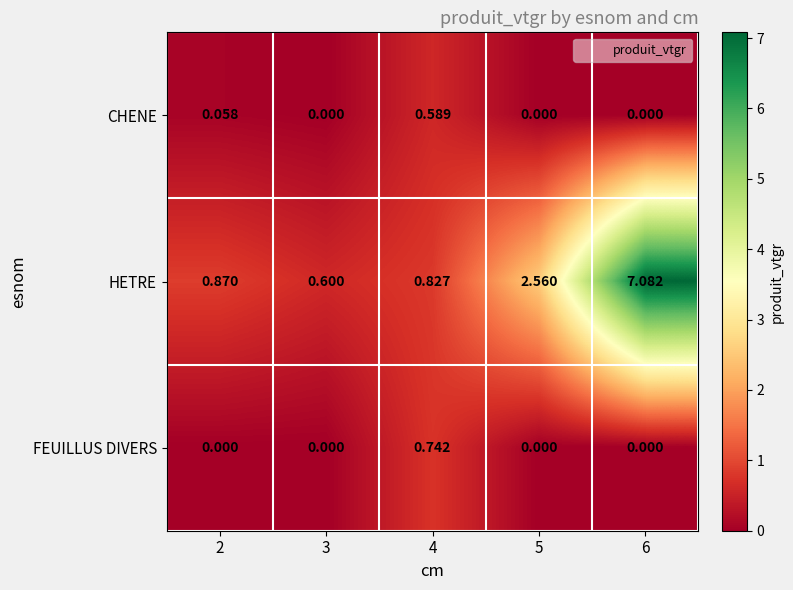

At which category is the sum across all series the highest?

6